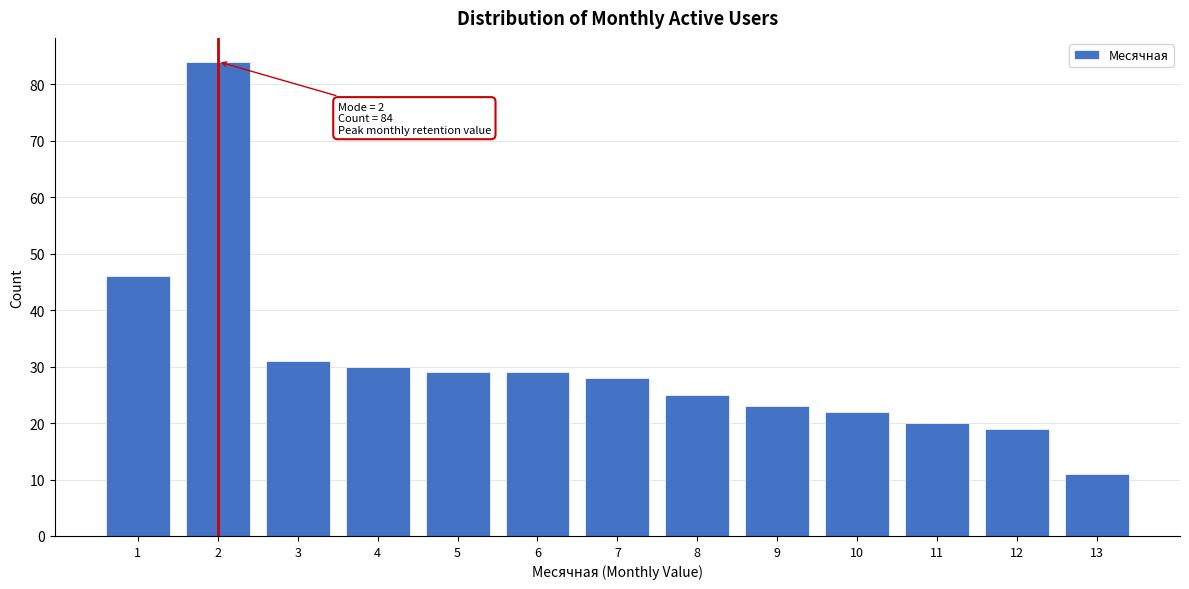

Reading right to left, list all the values displayed in this chart.

13=11	12=19	11=20	10=22	9=23	8=25	7=28	6=29	5=29	4=30	3=31	2=84	1=46